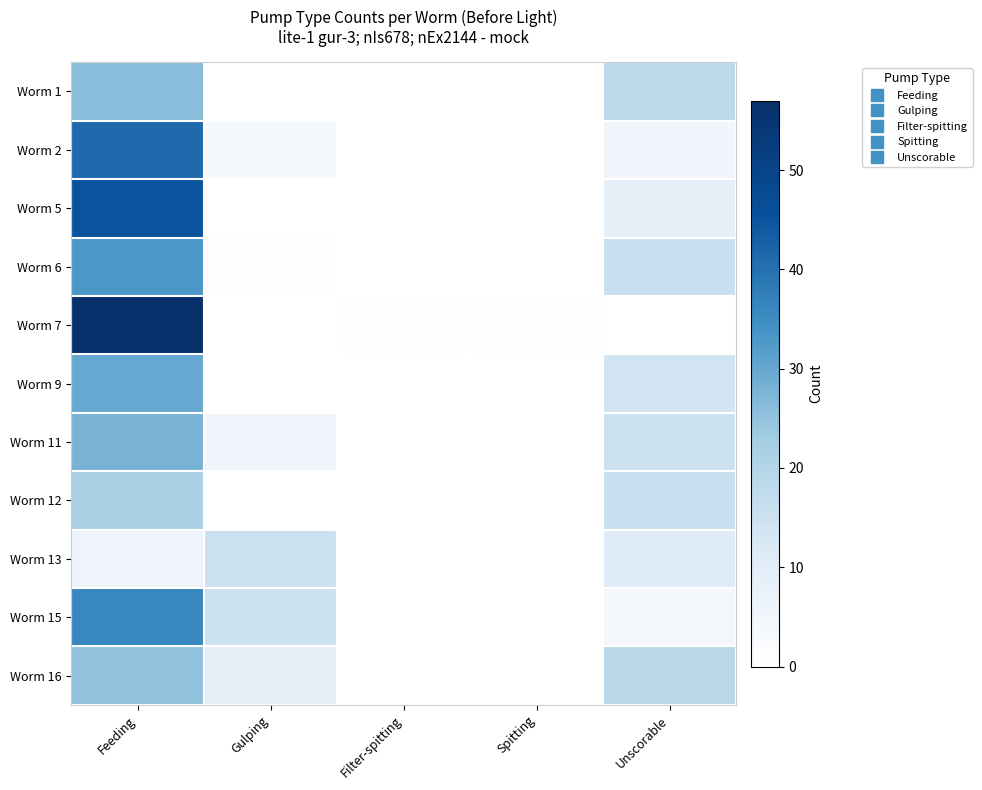

Which series has the largest total across all categories?

Worm 7